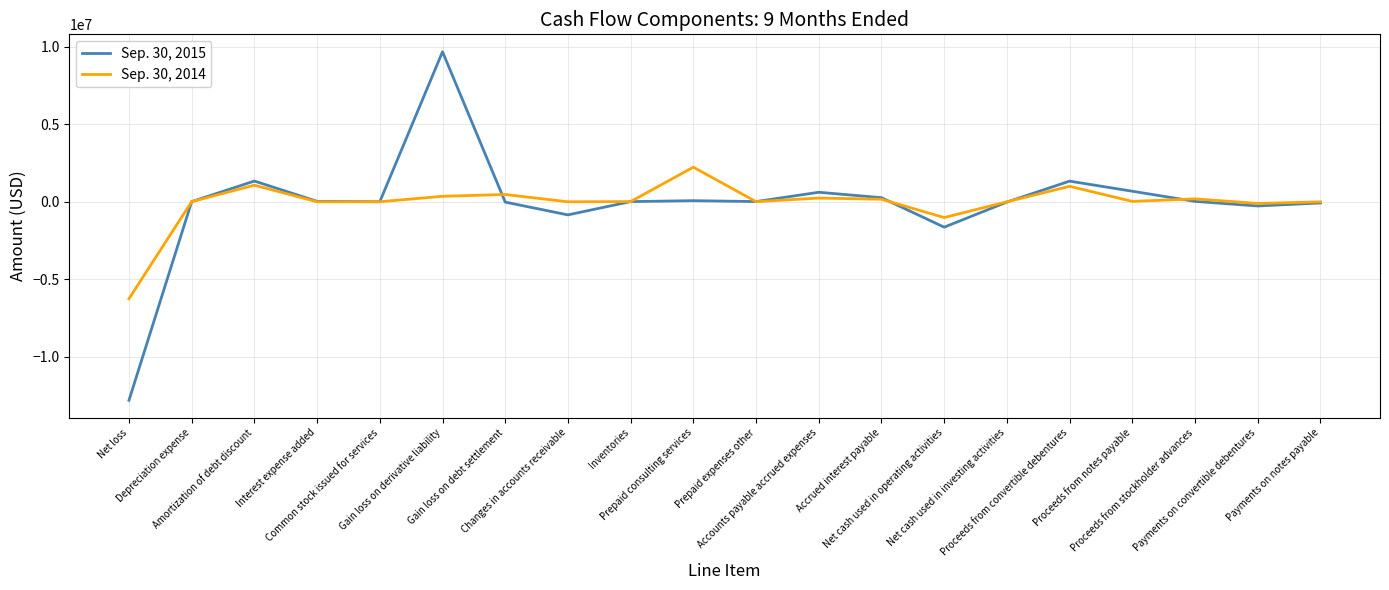

Rank the series by their maximum value, from lowest to highest.

Sep. 30, 2014, Sep. 30, 2015